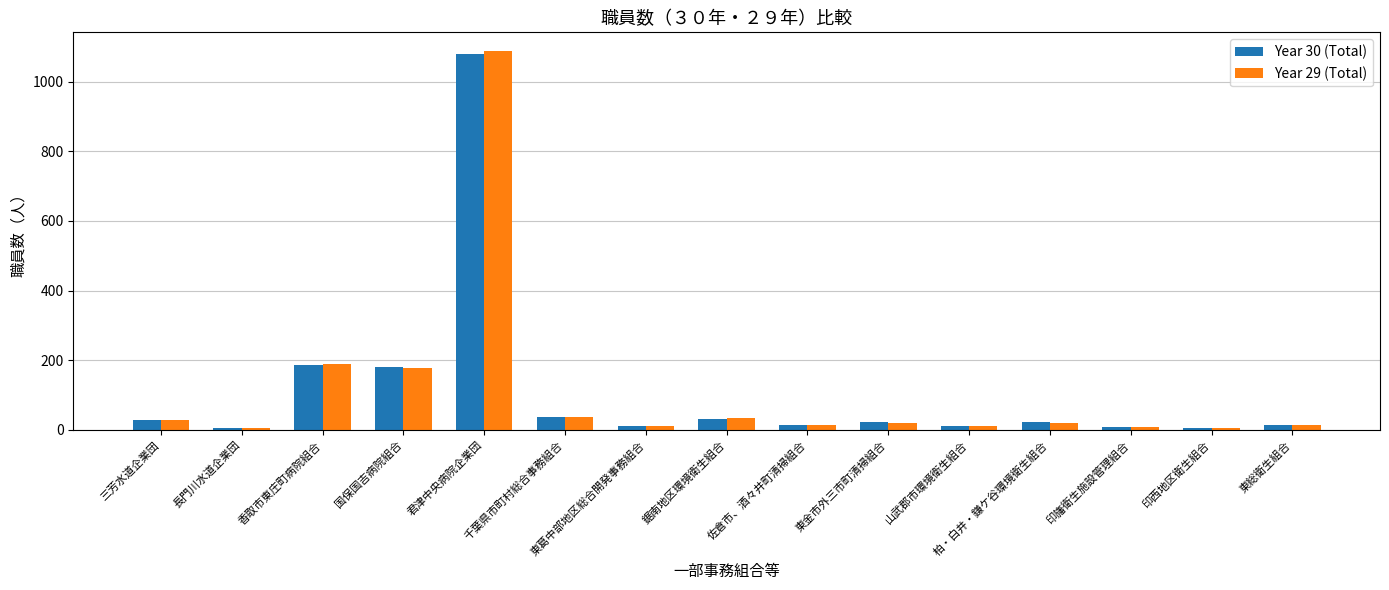

At which category is the sum across all series the highest?

君津中央病院企業団